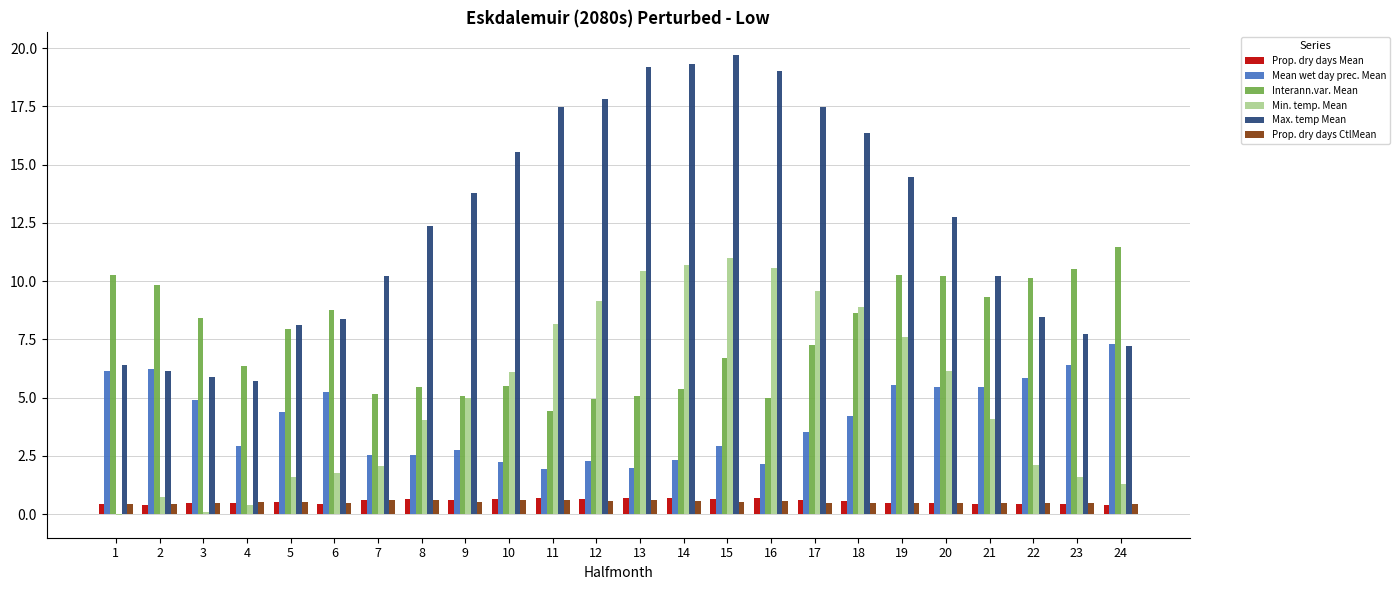

What is the total value across all series at 7?

21.2